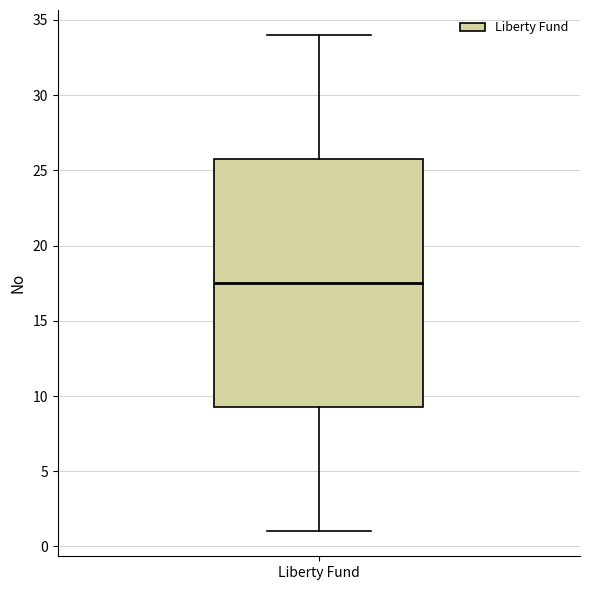

Where does the upper whisker of the box for Liberty Fund end on the y-axis? The values are not printed on the chart, so give them approximately, as read against the axis.

34.0